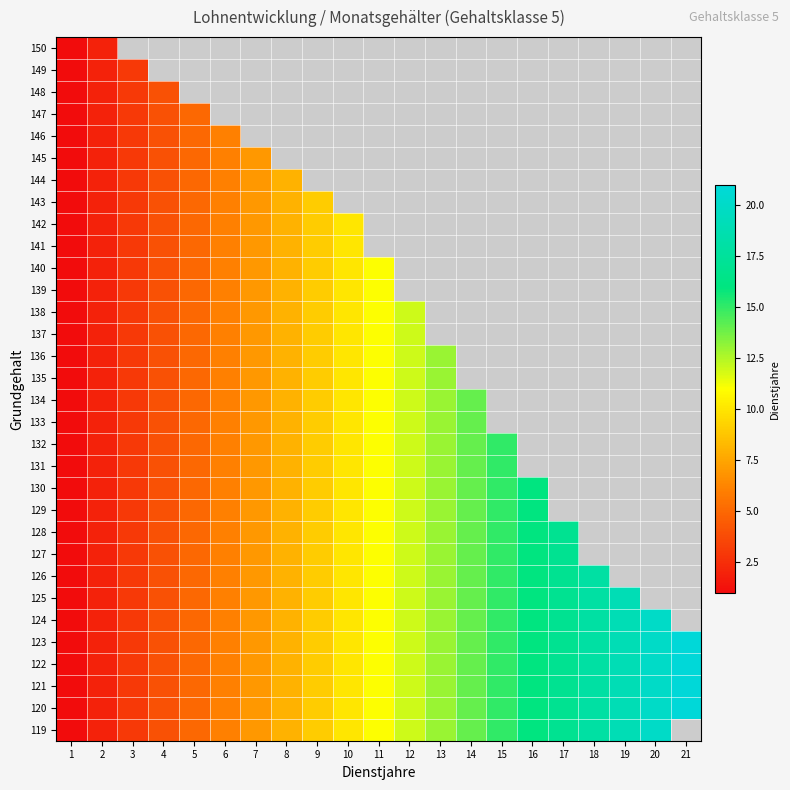

At which category does the chart reach its peak across all series?

21